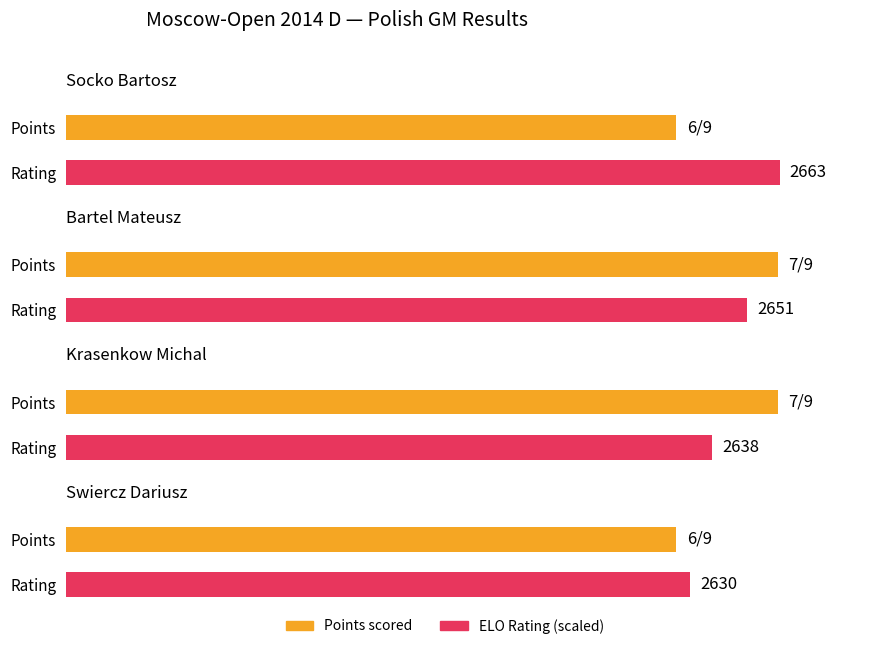

What is the change in value from Socko Bartosz to Bartel Mateusz?

+1